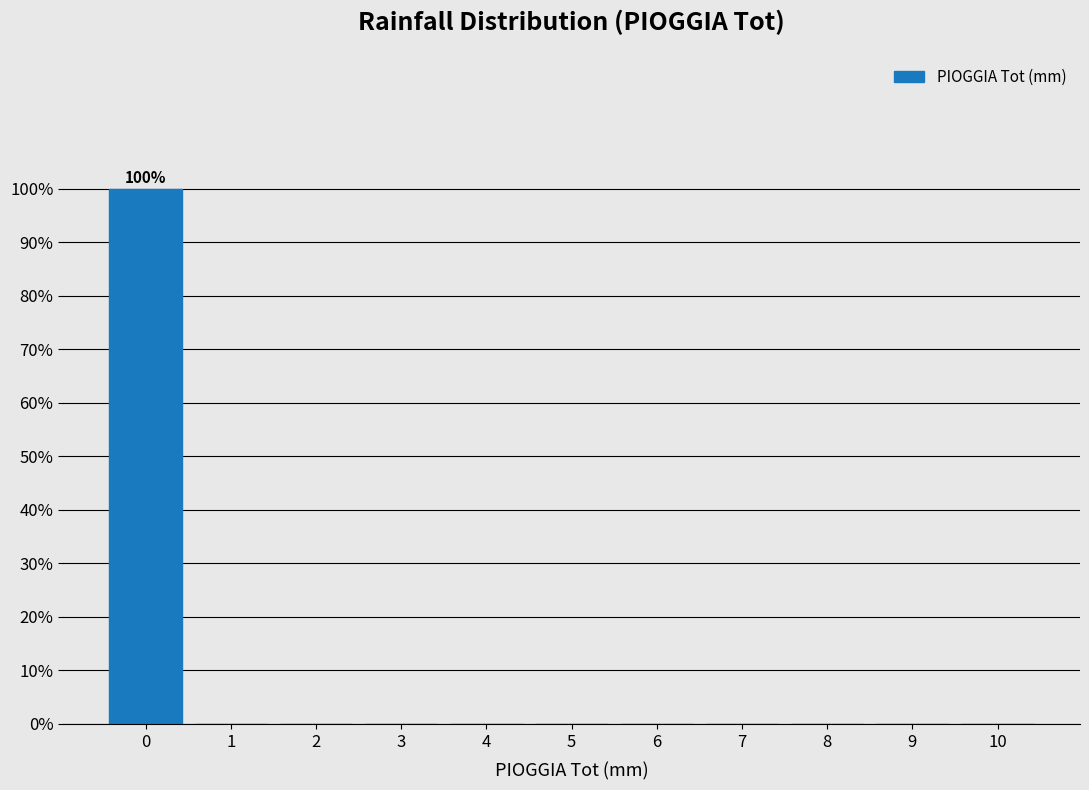

Which range on the x-axis has the tallest bar?

-0.5 to 0.5